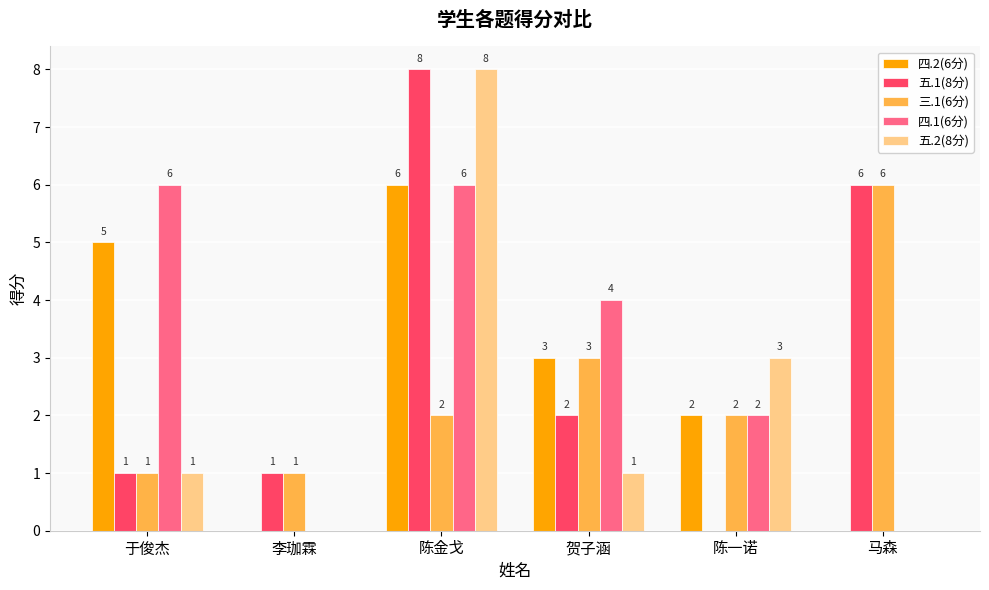

Does the chart contain stacked bars?

No